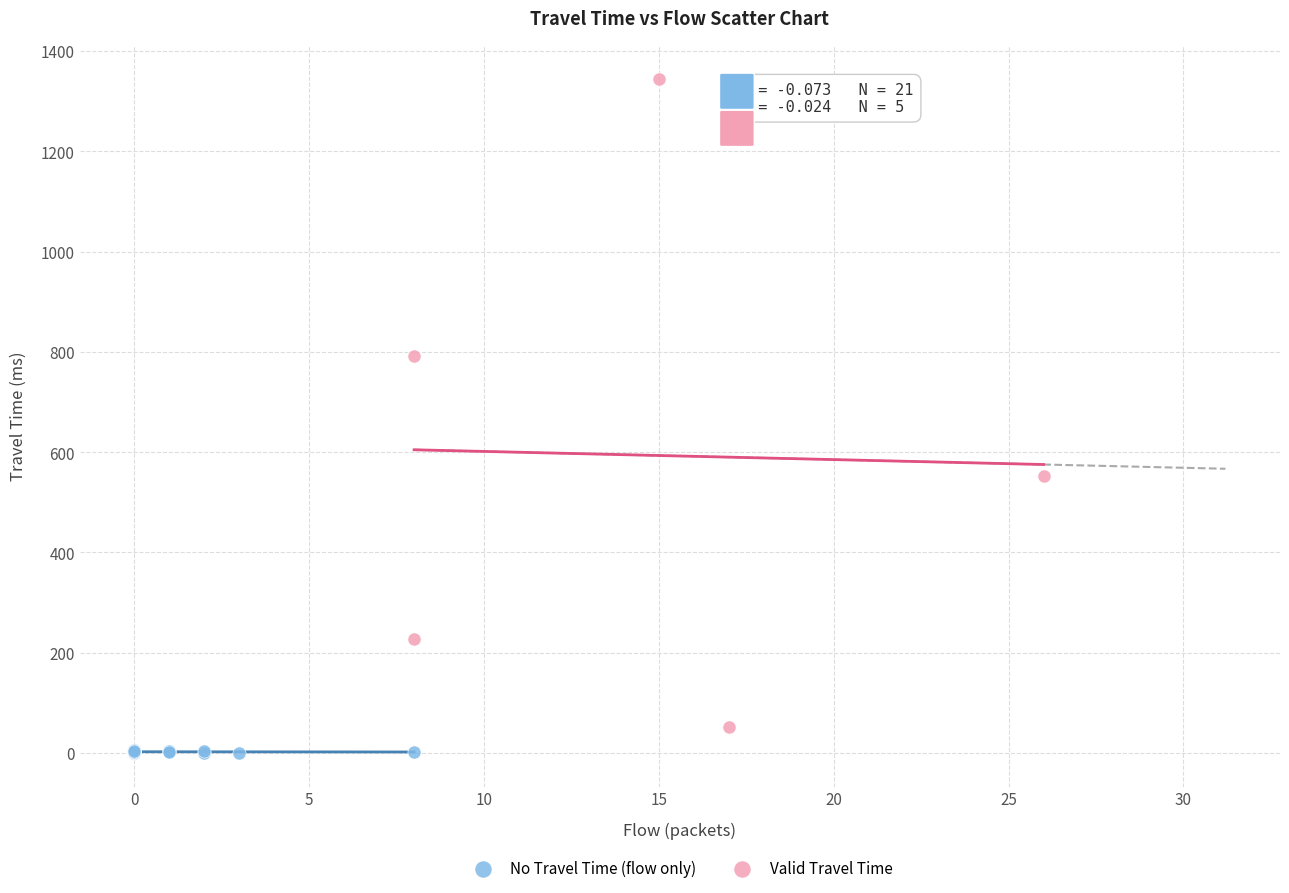

Which series has the largest Y range (max minus min)?

Valid Travel Time